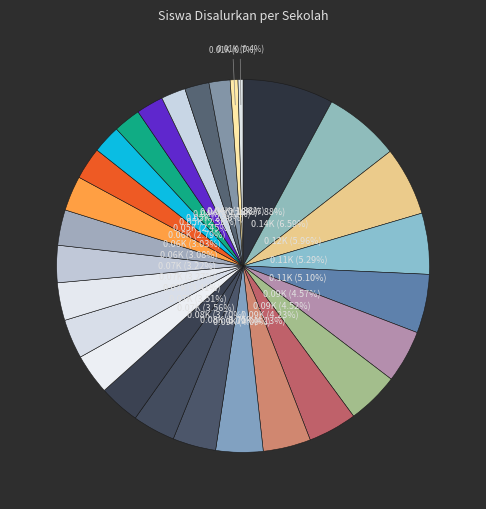

How many segments does this pie chart have?

28